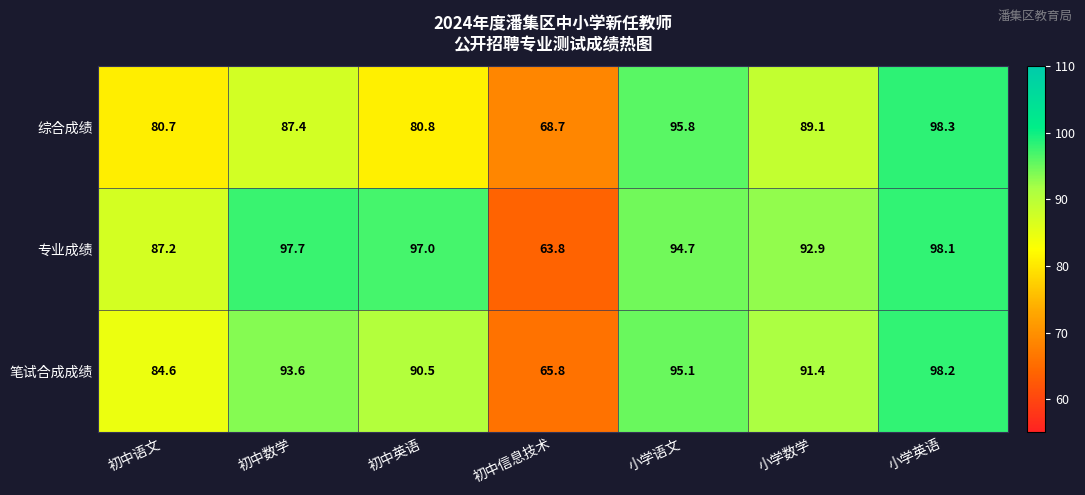

What is the total value across all series at 小学英语?

294.6